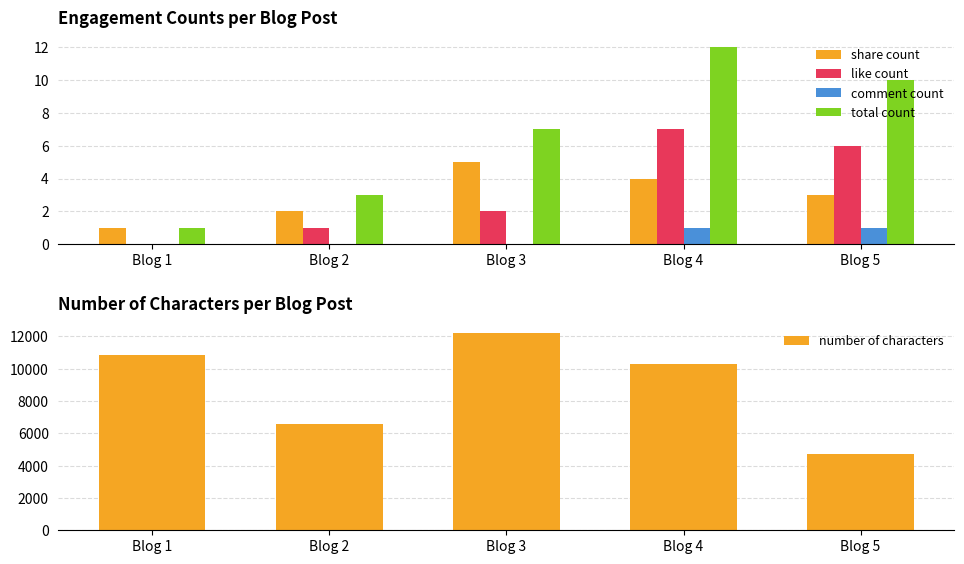

Reading right to left, what are all the values shown in this chart?

share count: 3	4	5	2	1
like count: 6	7	2	1	0
comment count: 1	1	0	0	0
total count: 10	12	7	3	1
number of characters: 4698	10271	12188	6596	10840